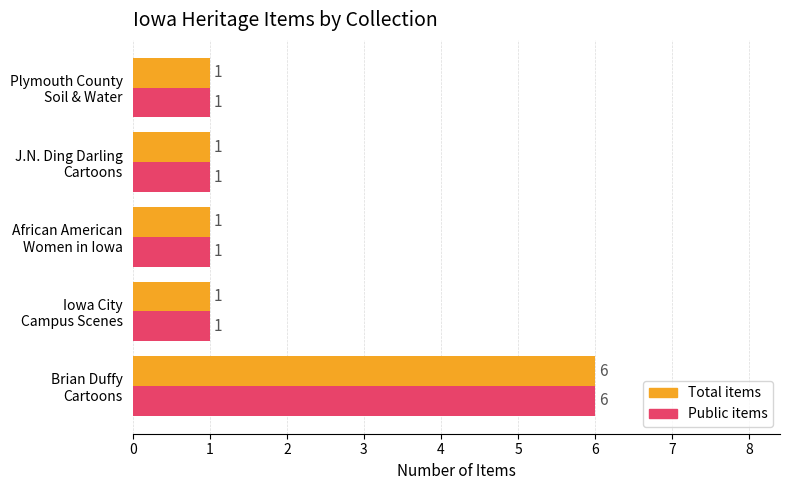

Count the Public items values in the range 1 to 2.

4